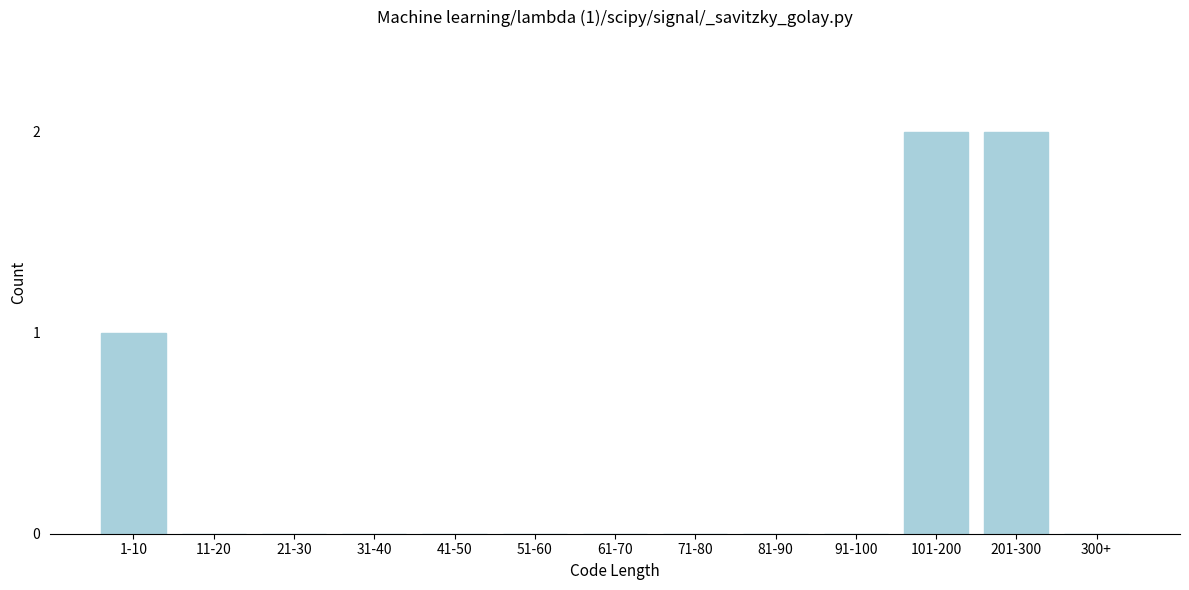

Reading left to right, transcribe all the data shown in this chart.

1-10=1	11-20=0	21-30=0	31-40=0	41-50=0	51-60=0	61-70=0	71-80=0	81-90=0	91-100=0	101-200=2	201-300=2	300+=0